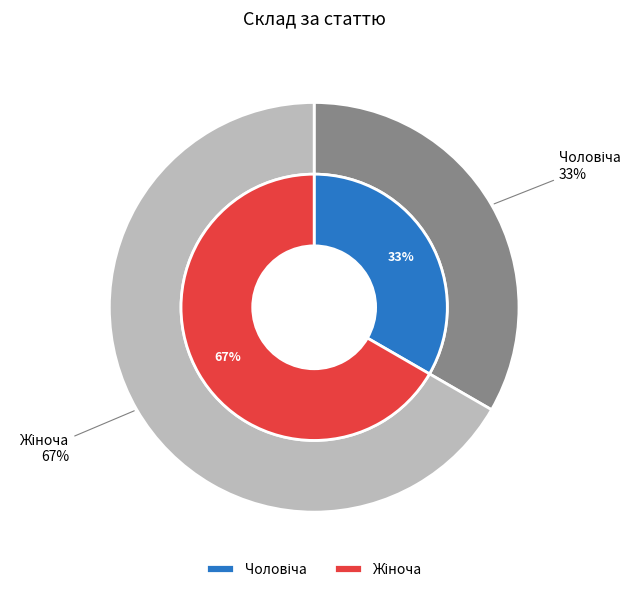

Do Жіноча and Чоловіча together represent more than half of the pie?

Yes